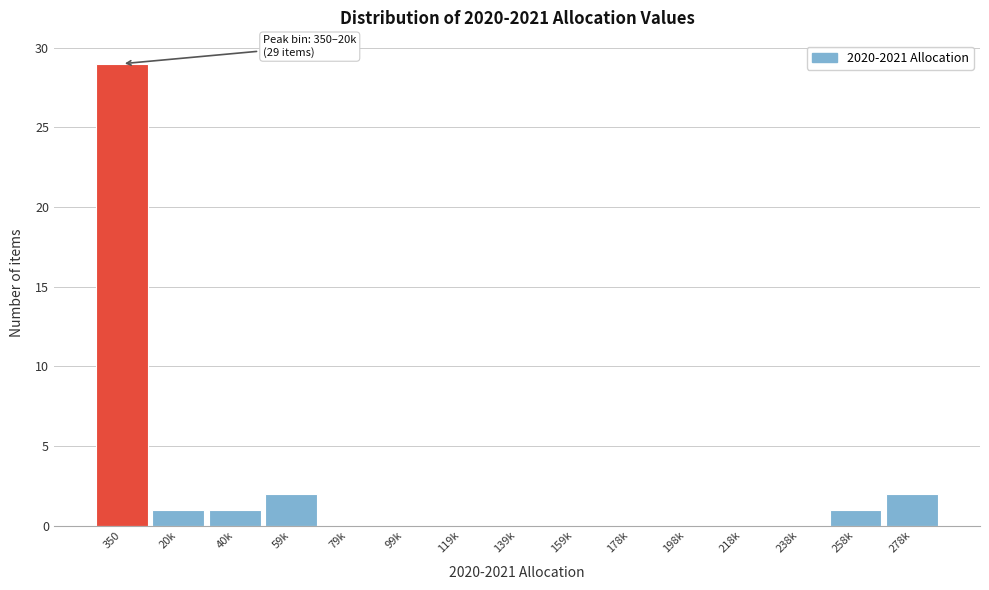

Reading left to right, extract all data points from this chart.

350=29	20k=1	40k=1	59k=2	79k=0	99k=0	119k=0	139k=0	159k=0	178k=0	198k=0	218k=0	238k=0	258k=1	278k=2